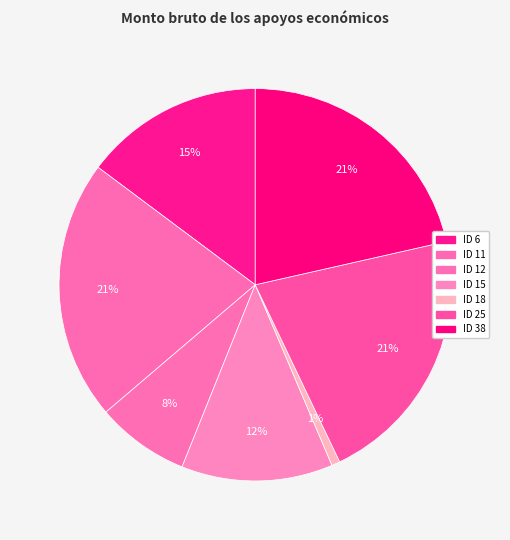

How much of the chart is everything except ID 11?

78.5%